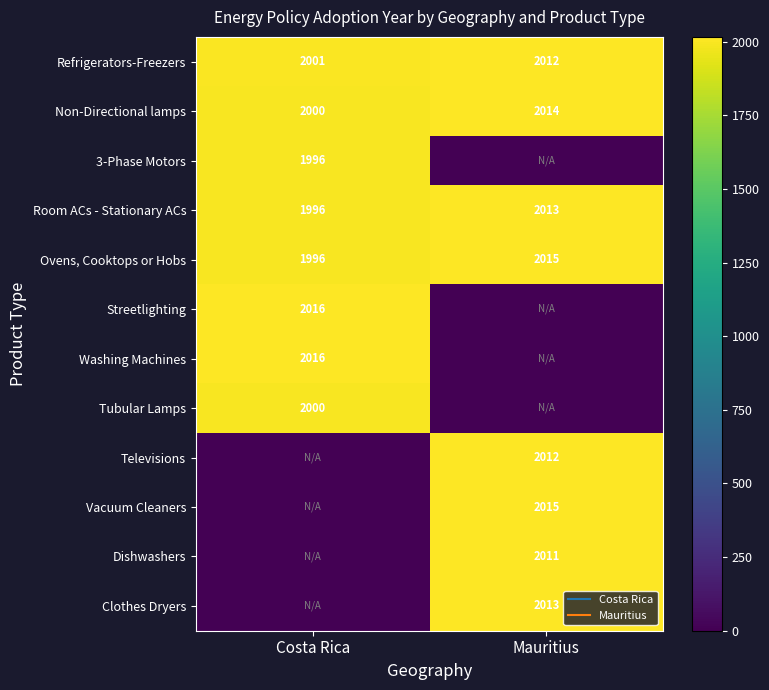

What is the sum of the Dishwashers values at Costa Rica and Mauritius?

2011